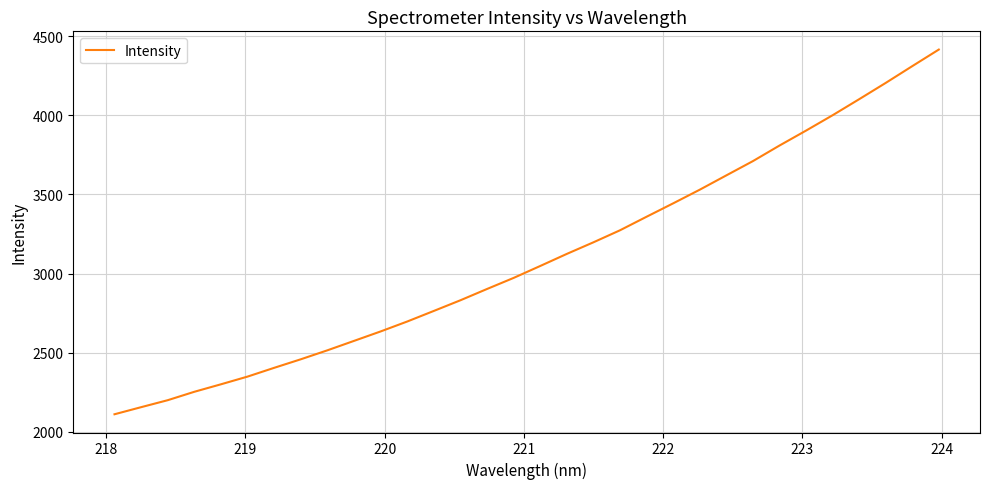

What is the difference between the maximum and minimum values?

2307.2